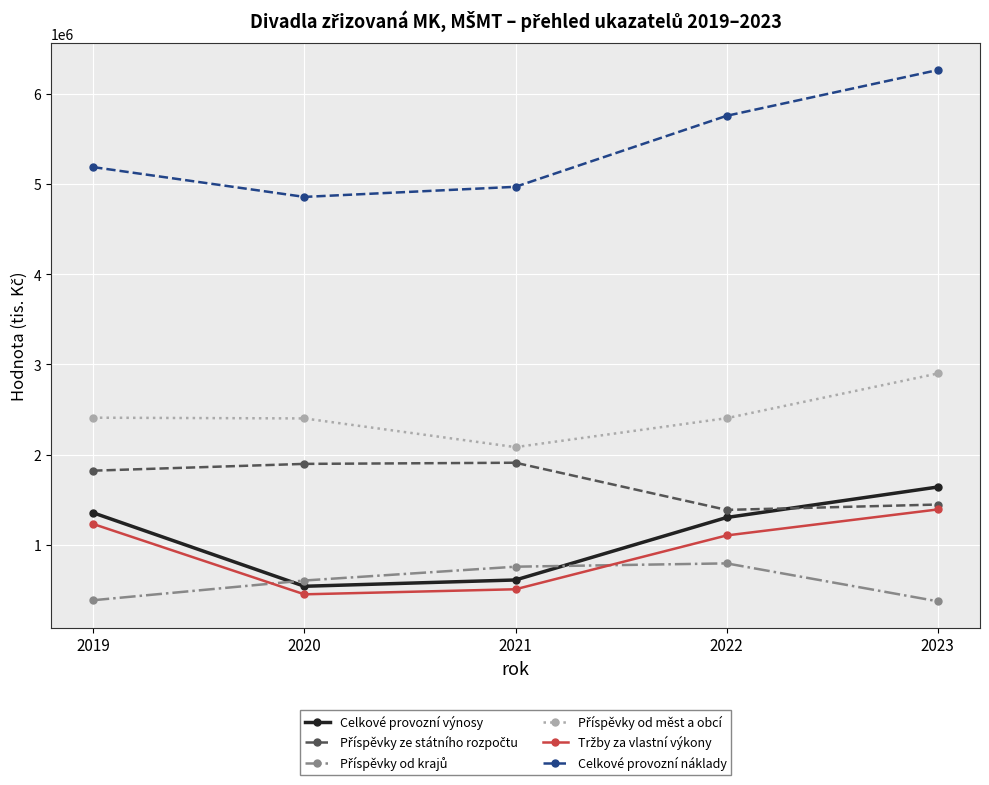

Is this an area chart (filled region under the line)?

No